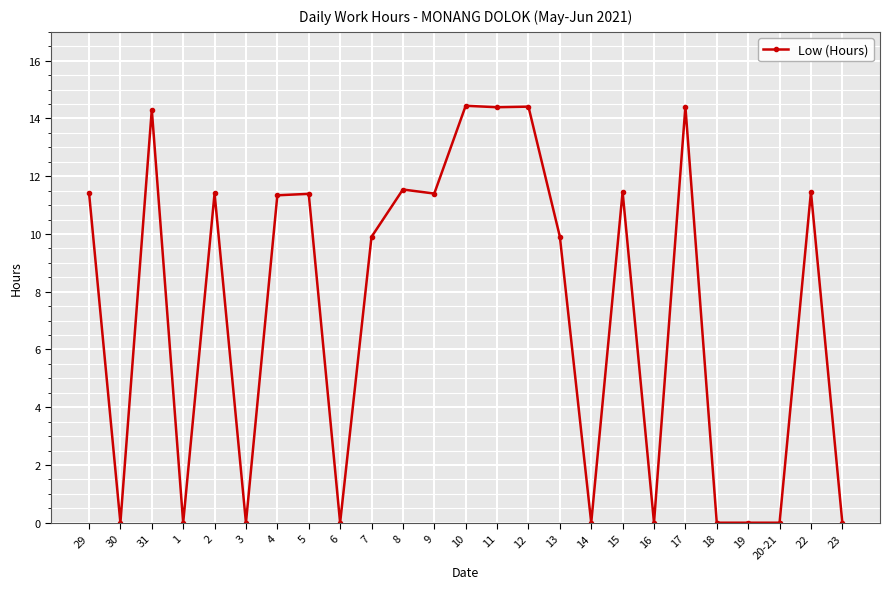

True or false: the data has more than 2 interior local peaks.

True